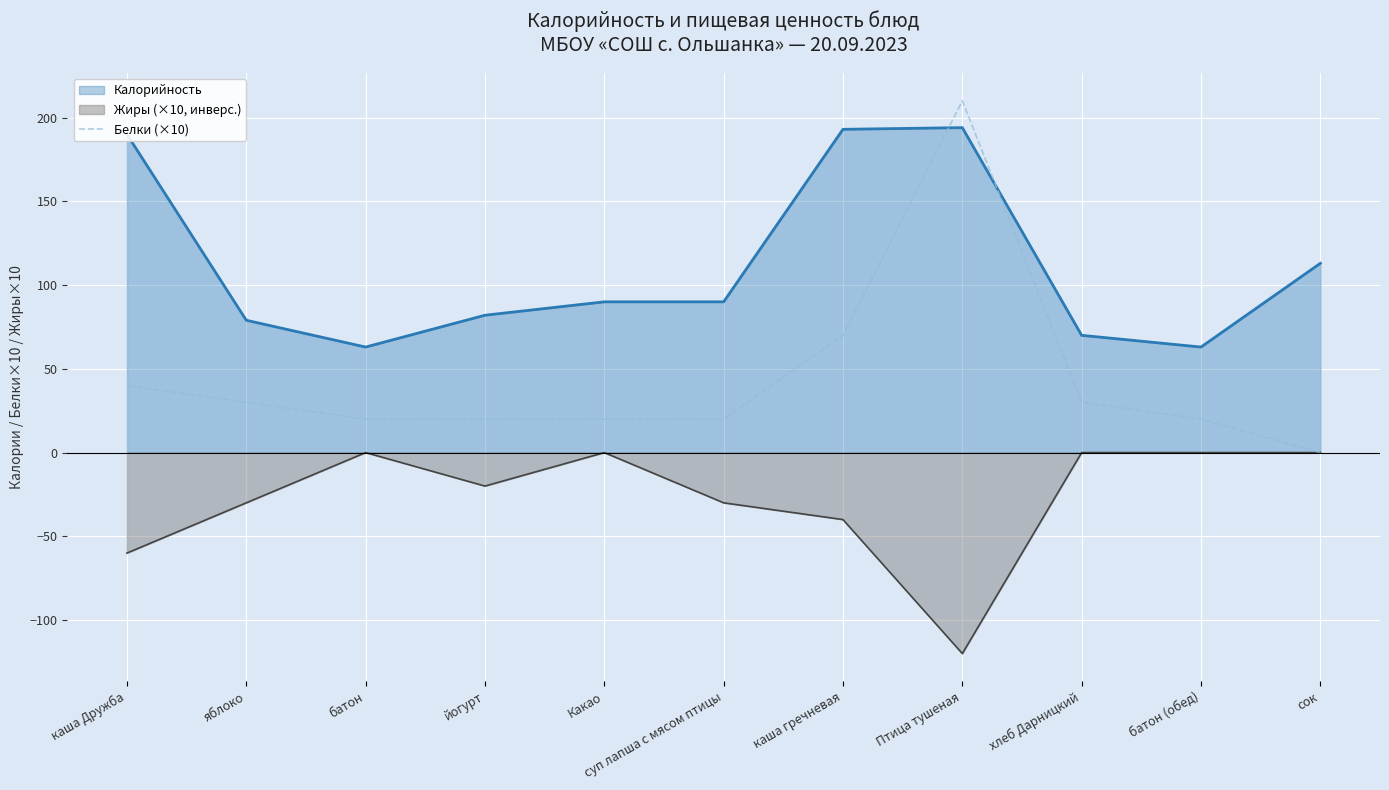

The value of Калорийность at хлеб Дарницкий is 27. True or false?

False